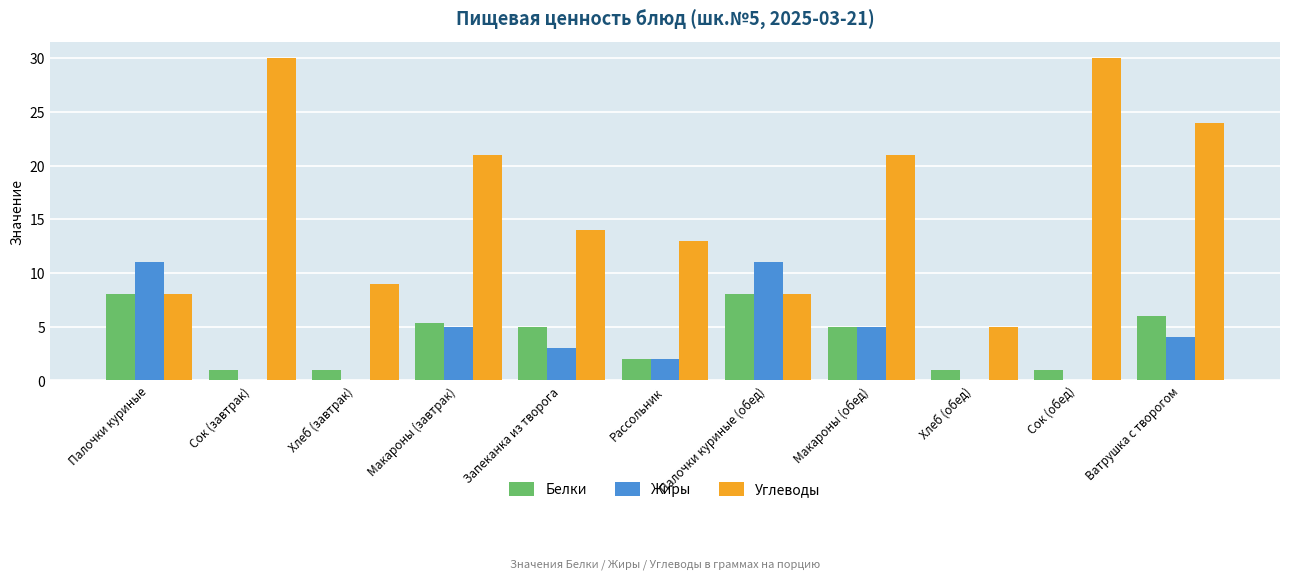

Reading right to left, what are all the values shown in this chart?

Белки: Ватрушка с творогом=6.0	Сок (обед)=1.0	Хлеб (обед)=1.0	Макароны (обед)=5.0	Палочки куриные (обед)=8.0	Рассольник=2.0	Запеканка из творога=5.0	Макароны (завтрак)=5.3	Хлеб (завтрак)=1.0	Сок (завтрак)=1.0	Палочки куриные=8.0
Жиры: Ватрушка с творогом=4.0	Сок (обед)=0.0	Хлеб (обед)=0.0	Макароны (обед)=5.0	Палочки куриные (обед)=11.0	Рассольник=2.0	Запеканка из творога=3.0	Макароны (завтрак)=5.0	Хлеб (завтрак)=0.0	Сок (завтрак)=0.0	Палочки куриные=11.0
Углеводы: Ватрушка с творогом=24.0	Сок (обед)=30.0	Хлеб (обед)=5.0	Макароны (обед)=21.0	Палочки куриные (обед)=8.0	Рассольник=13.0	Запеканка из творога=14.0	Макароны (завтрак)=21.0	Хлеб (завтрак)=9.0	Сок (завтрак)=30.0	Палочки куриные=8.0